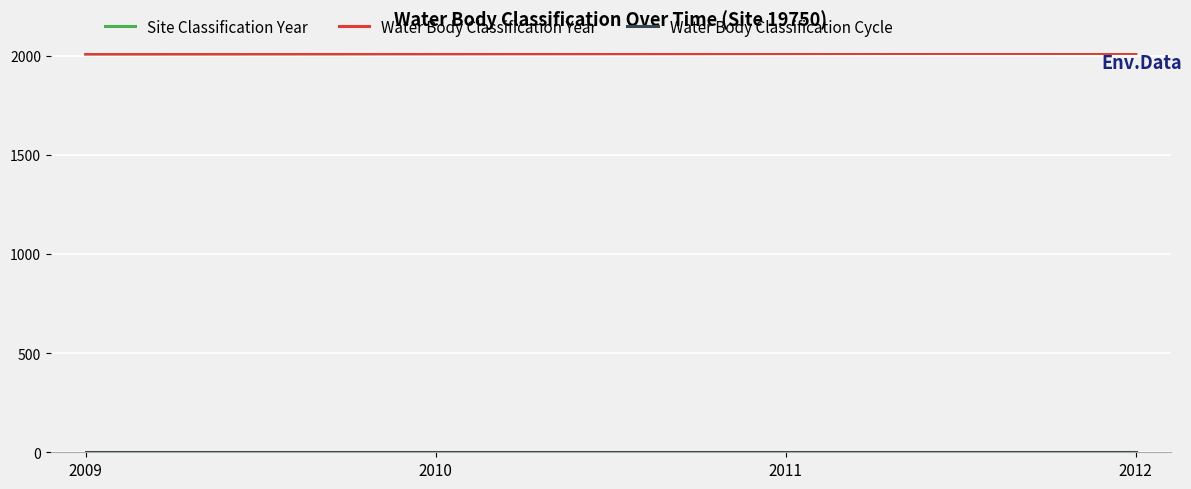

How many lines are shown in the chart?

3